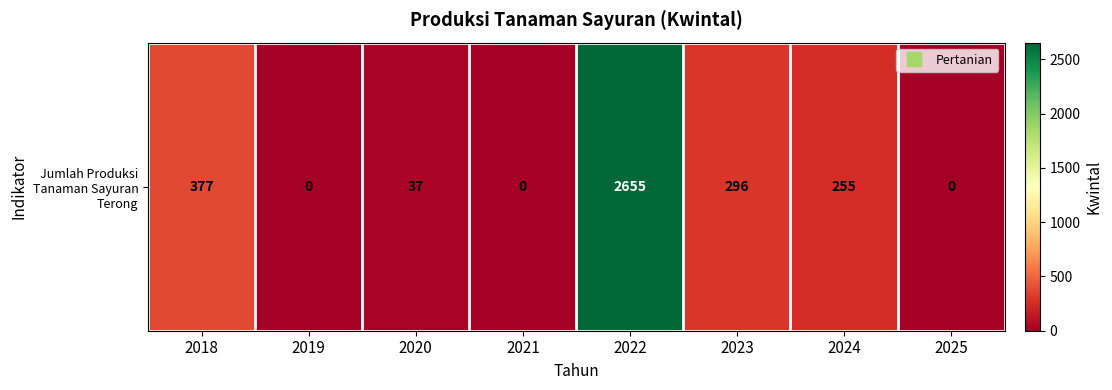

What is the difference between the values at 2021 and 2023?

296